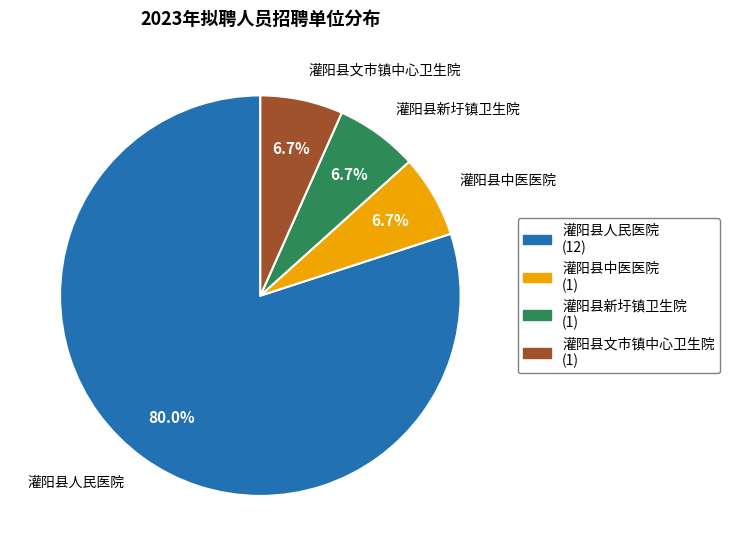

What percentage is the 灌阳县中医医院 slice, to the nearest percent?

7%